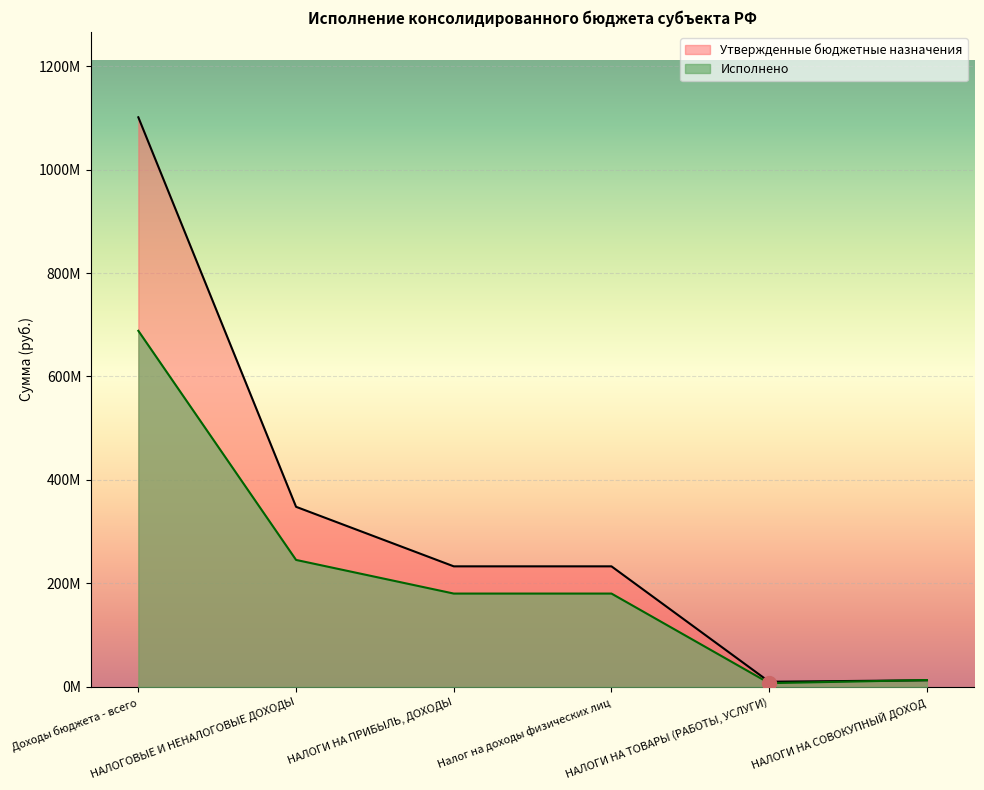

How many data points in Исполнено are less than 180477705?

2